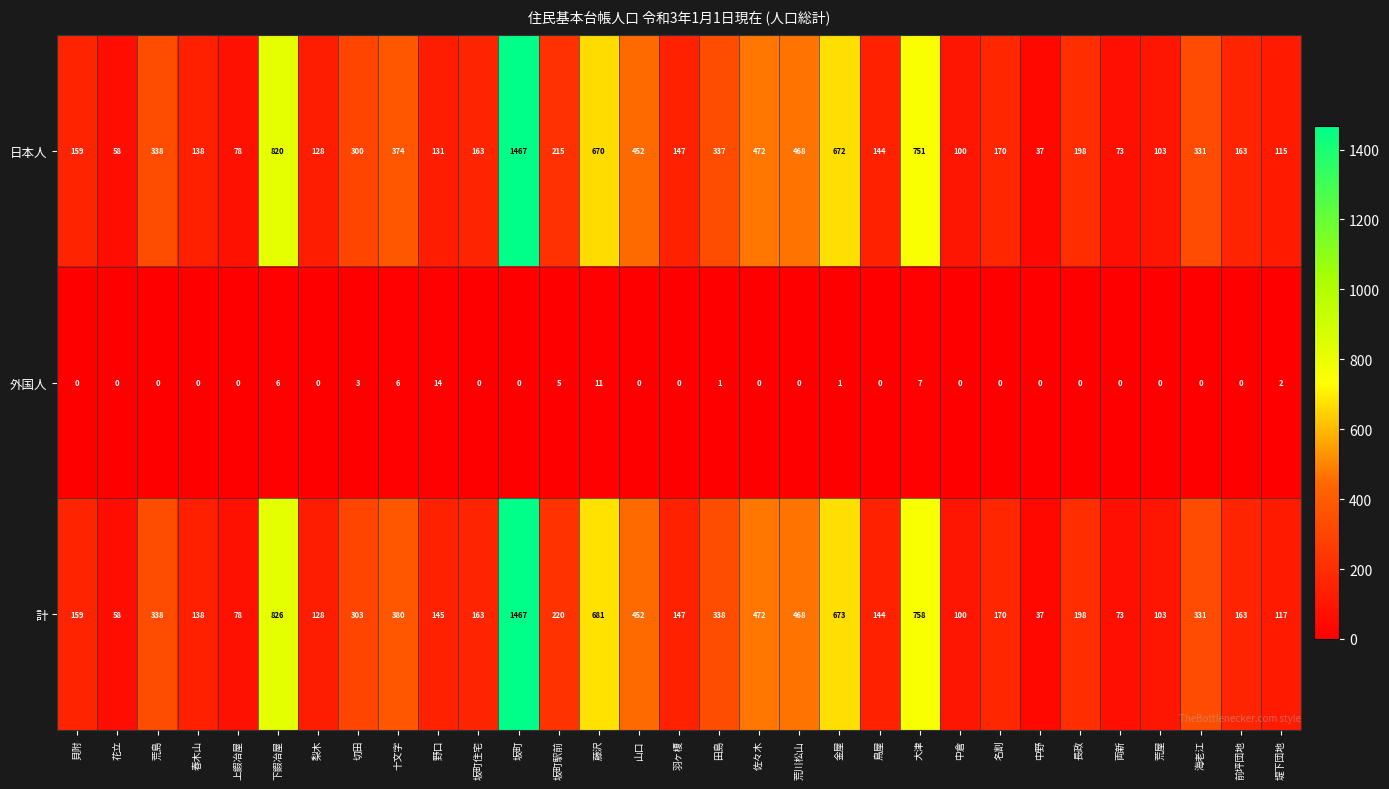

The value of 日本人 at 長政 is 73. True or false?

False